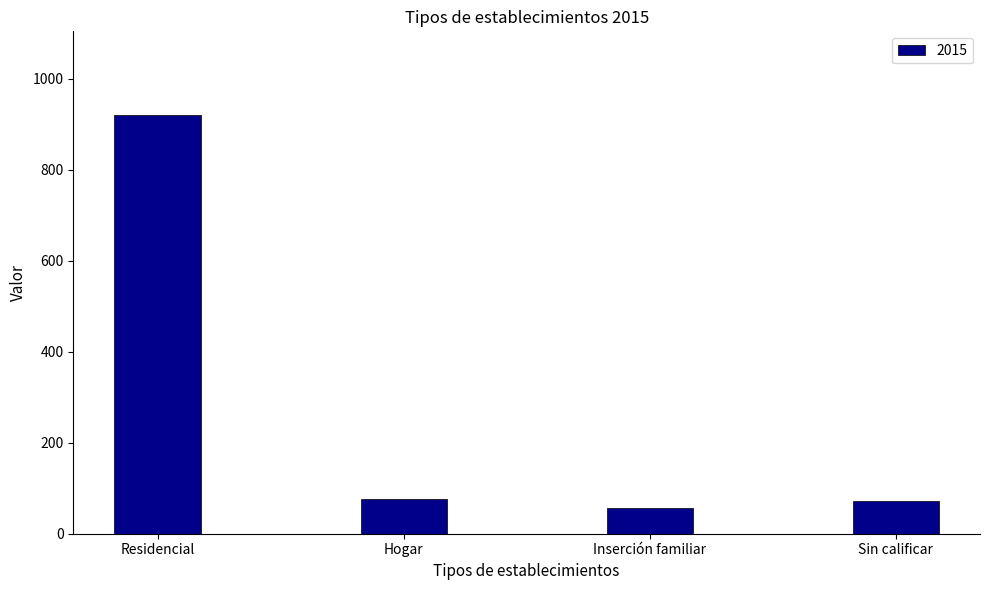

What is the average value?

281